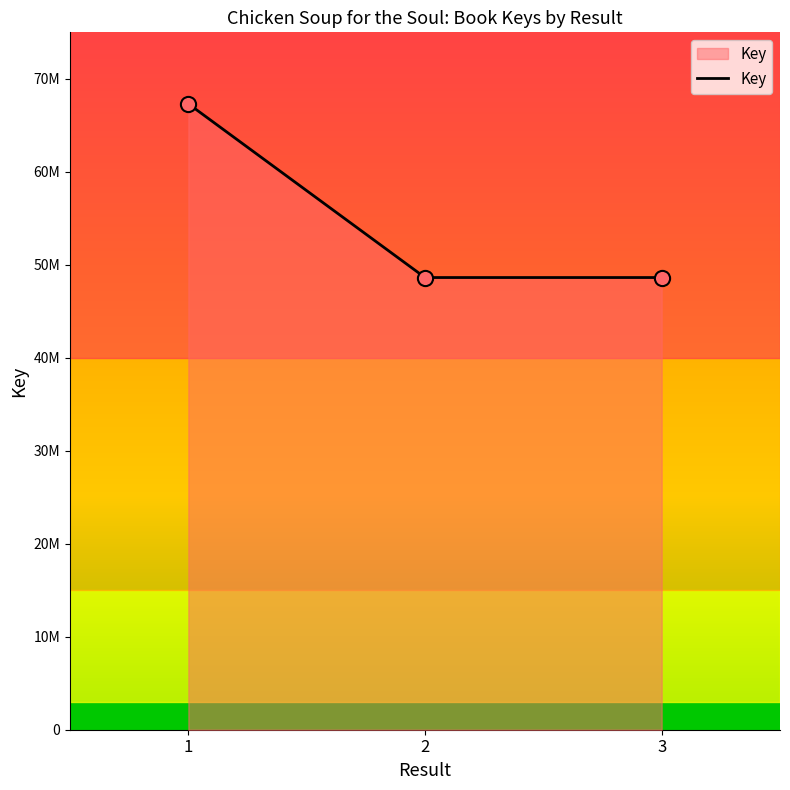

Does the chart have visible grid lines?

No